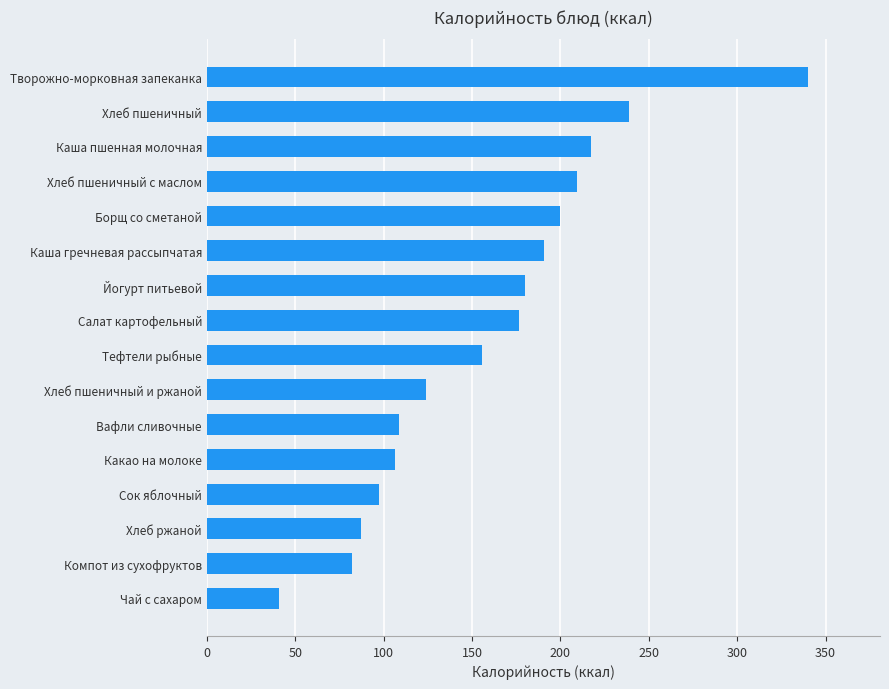

Reading top to bottom, what are all the values shown in this chart?

Творожно-морковная запеканка=340.0	Хлеб пшеничный=239.0	Каша пшенная молочная=217.1	Хлеб пшеничный с маслом=209.6	Борщ со сметаной=199.9	Каша гречневая рассыпчатая=190.9	Йогурт питьевой=180.0	Салат картофельный=176.8	Тефтели рыбные=155.8	Хлеб пшеничный и ржаной=123.9	Вафли сливочные=108.8	Какао на молоке=106.2	Сок яблочный=97.6	Хлеб ржаной=87.0	Компот из сухофруктов=82.3	Чай с сахаром=41.0